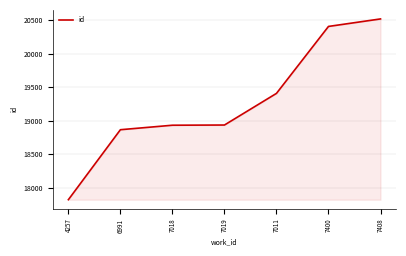

Does the chart have visible grid lines?

Yes